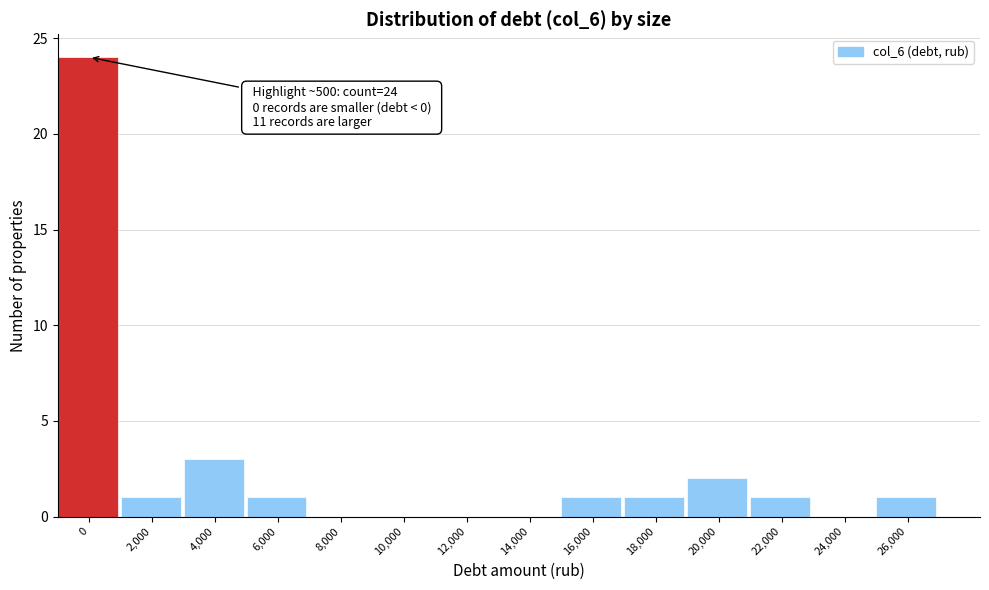

Reading left to right, transcribe all the data shown in this chart.

0=24	2,000=1	4,000=3	6,000=1	8,000=0	10,000=0	12,000=0	14,000=0	16,000=1	18,000=1	20,000=2	22,000=1	24,000=0	26,000=1